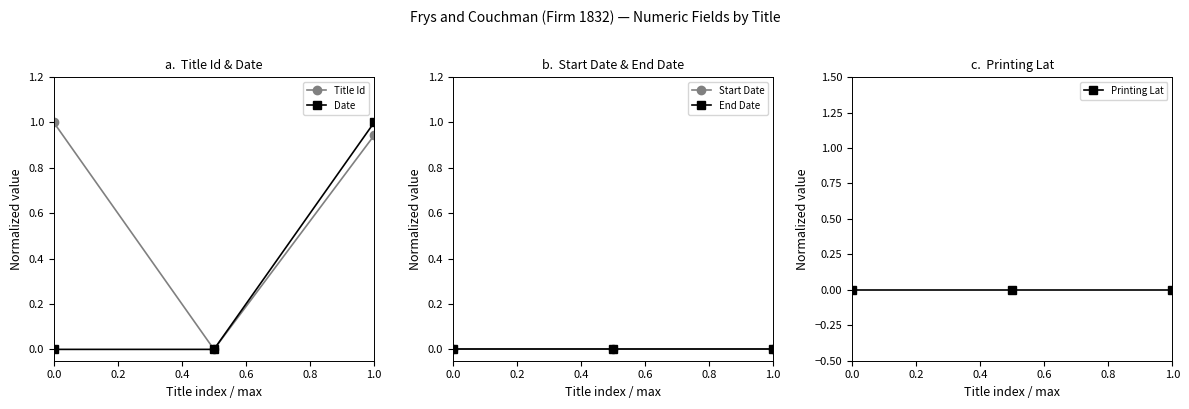

Is it true that Title Id equals 1.5 at 0.0?

False